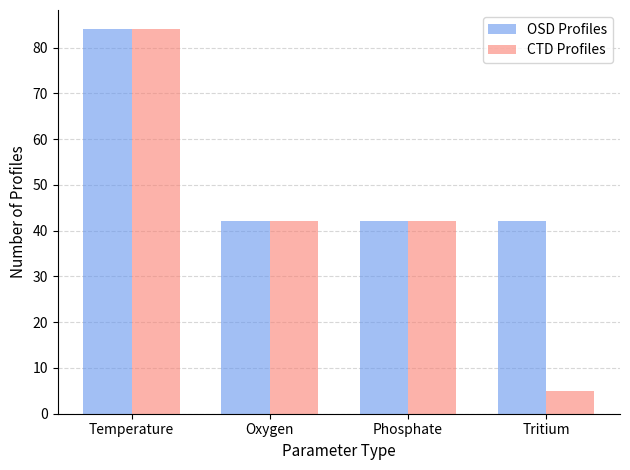

Reading left to right, extract all data points from this chart.

OSD Profiles: 84	42	42	42
CTD Profiles: 84	42	42	5